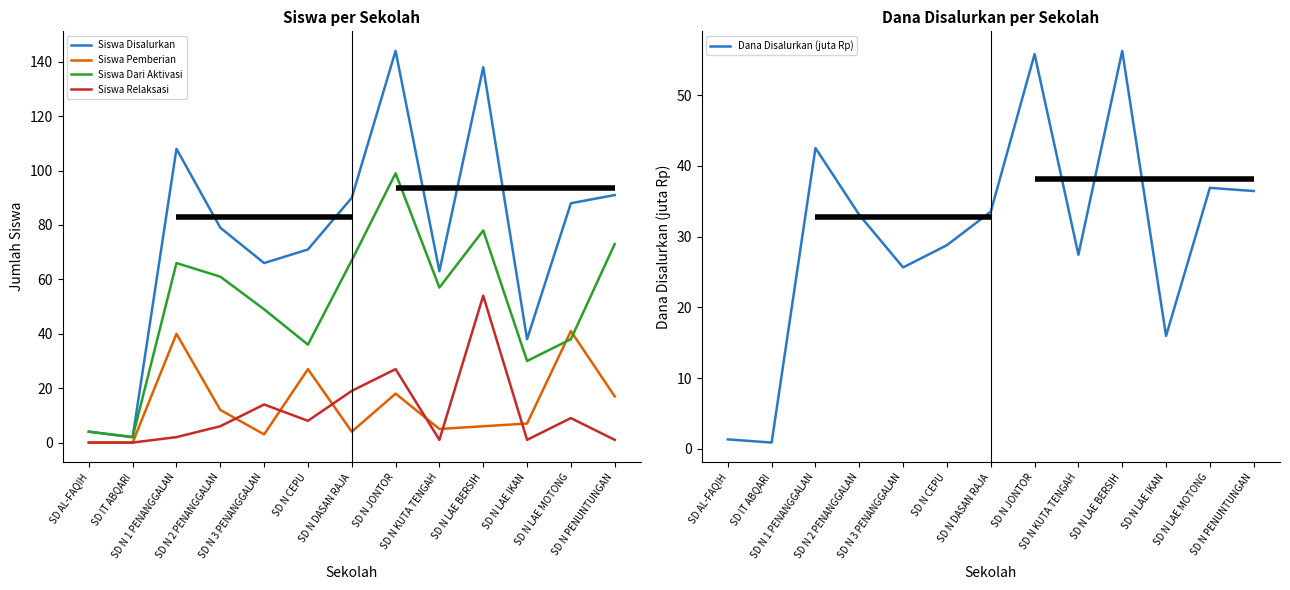

Where is Siswa Relaksasi nearest to the value 27?

SD N JONTOR